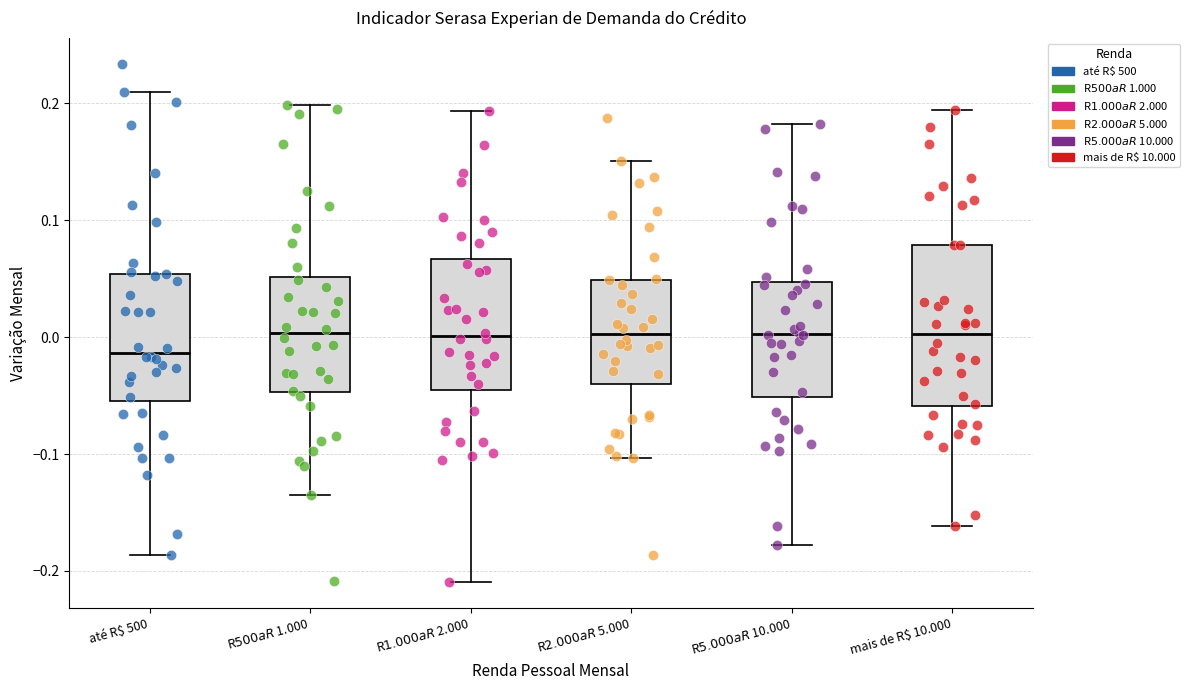

Where is the upper edge of the box for R$ 5.000 a R$ 10.000 on the y-axis? The values are not printed on the chart, so give them approximately, as read against the axis.

0.05